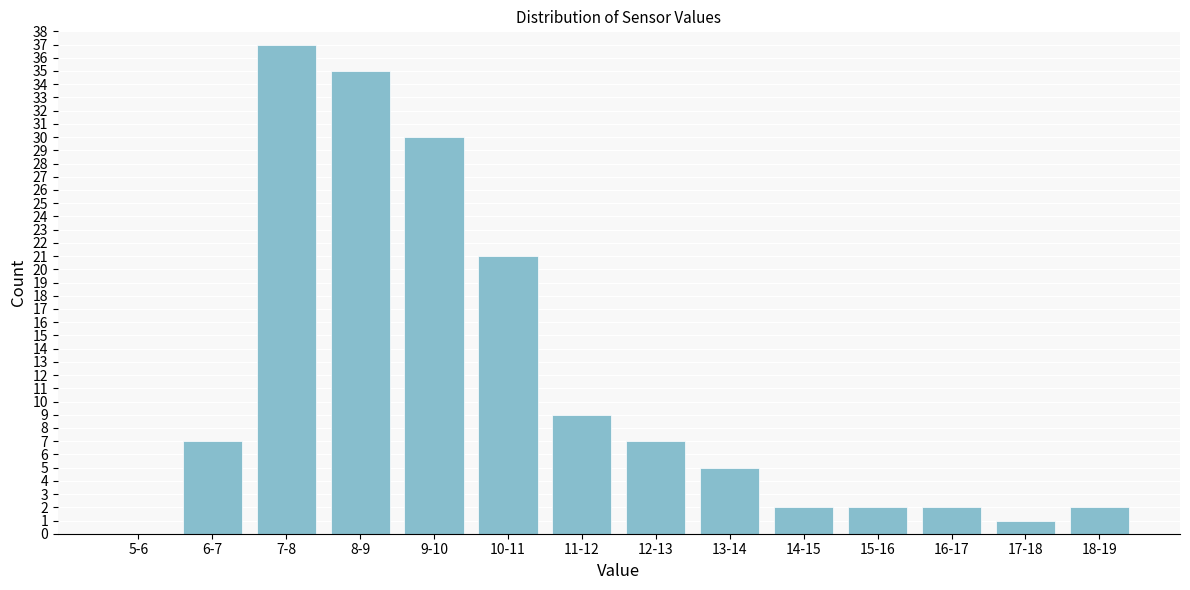

Reading left to right, extract all data points from this chart.

5-6=0	6-7=7	7-8=37	8-9=35	9-10=30	10-11=21	11-12=9	12-13=7	13-14=5	14-15=2	15-16=2	16-17=2	17-18=1	18-19=2